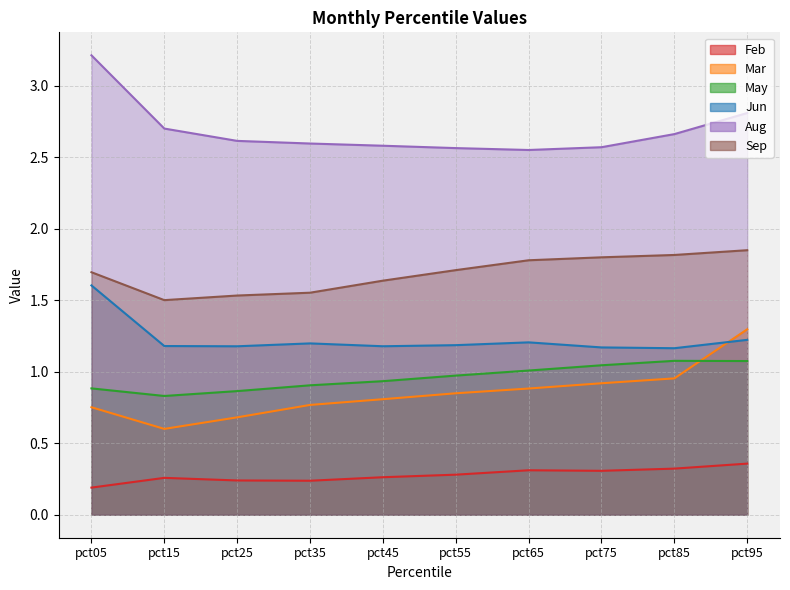

The value of Sep at pct15 is 1.5. True or false?

True